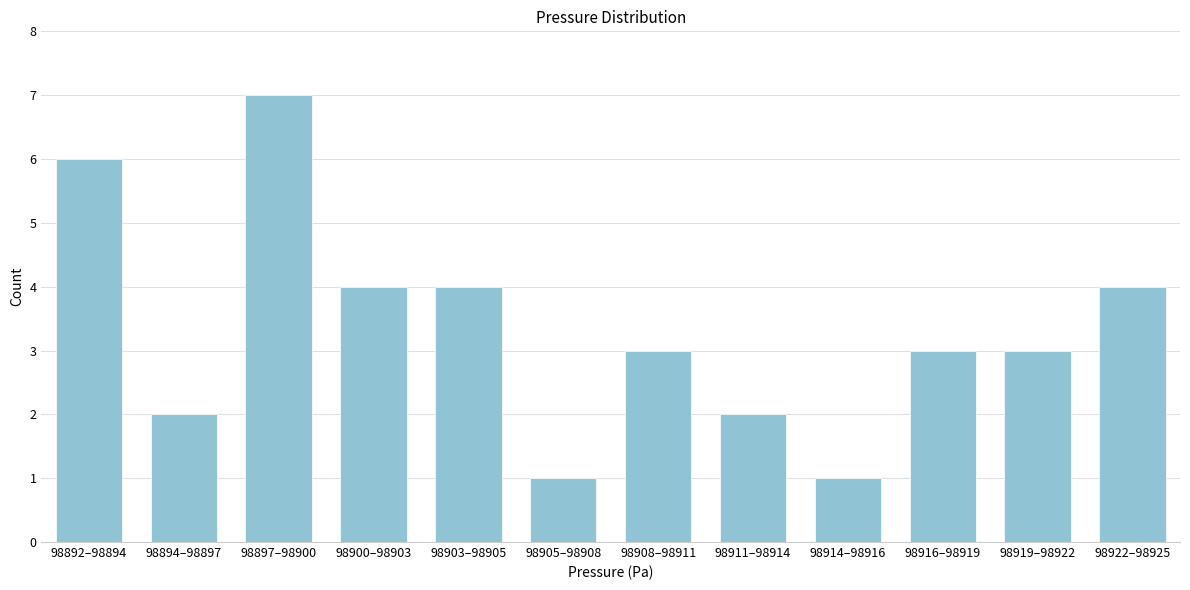

Reading right to left, what are all the values shown in this chart?

4	3	3	1	2	3	1	4	4	7	2	6